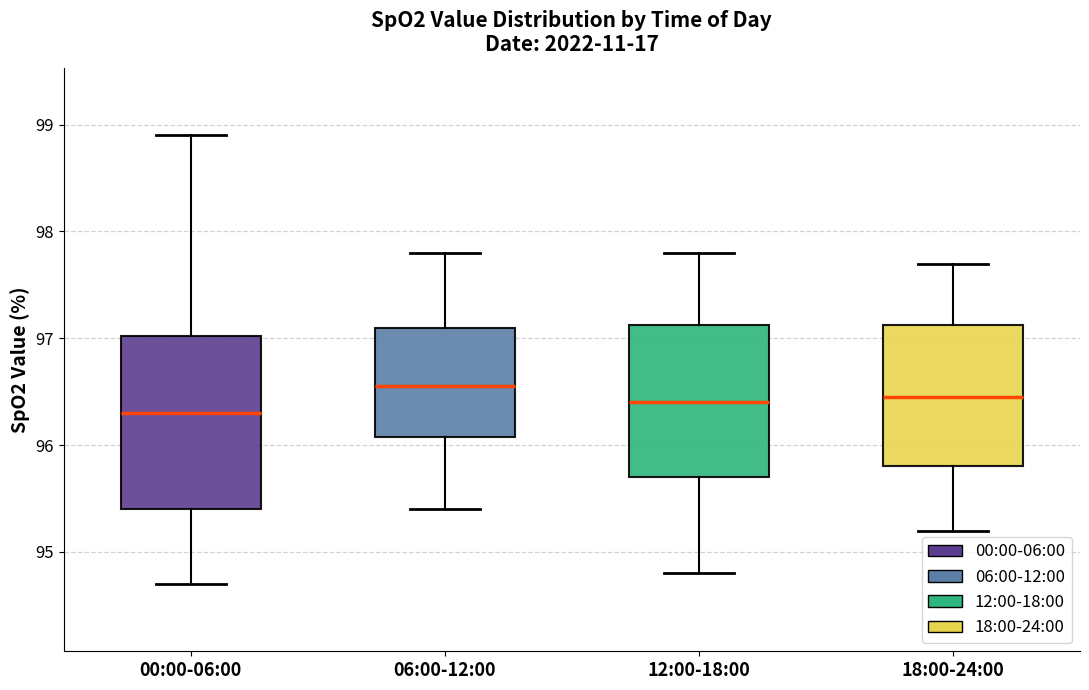

Comparing the boxes themselves (not the whiskers), which one is the tallest?

00:00-06:00